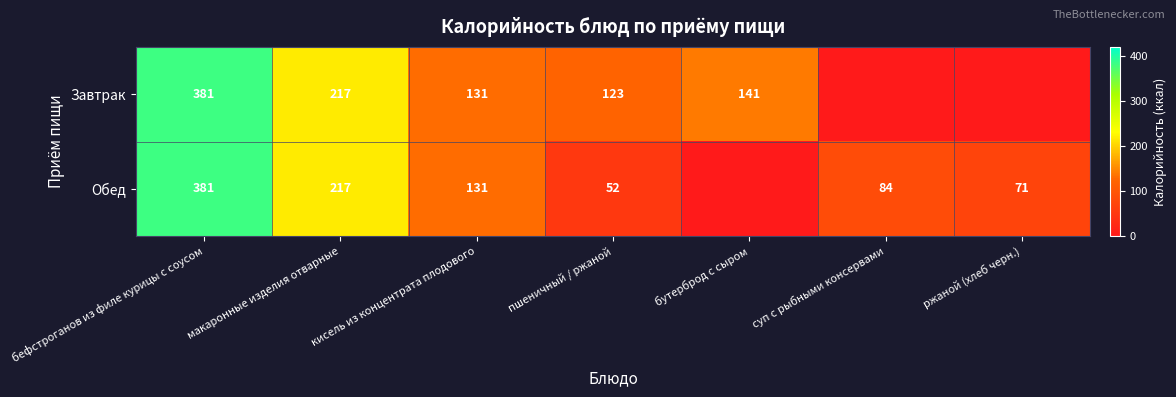

What is the total value across all series at кисель из концентрата плодового?

262